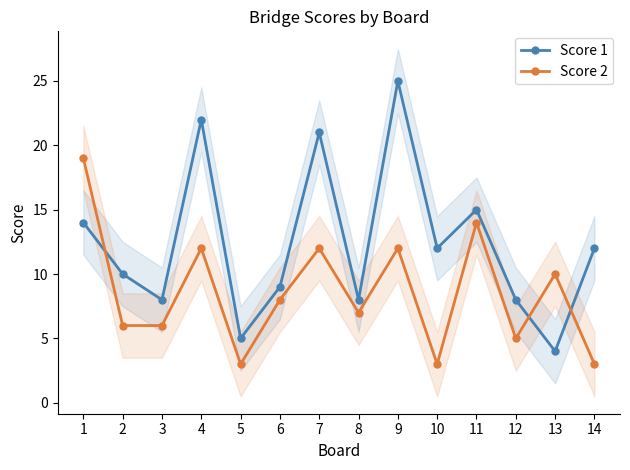

In Score 2, how many points are lower than both neighbors (excluding endpoints)?

4